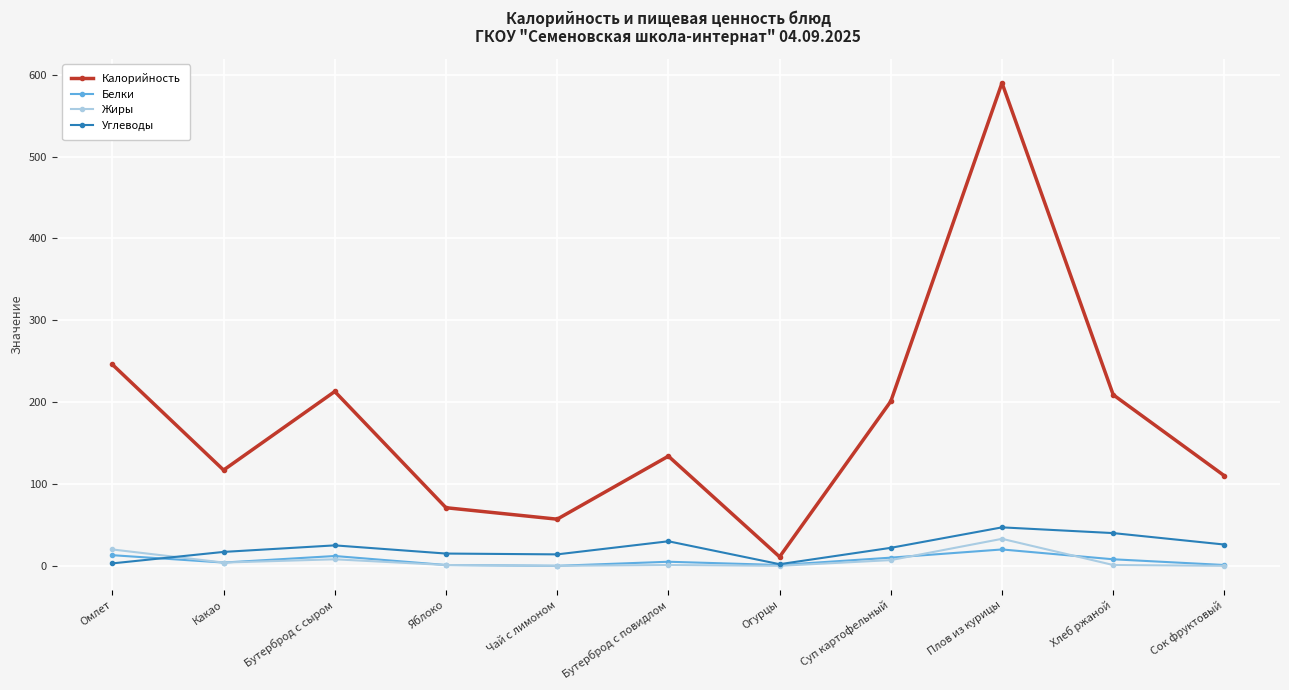

True or false: Калорийность and Белки intersect in this chart.

False